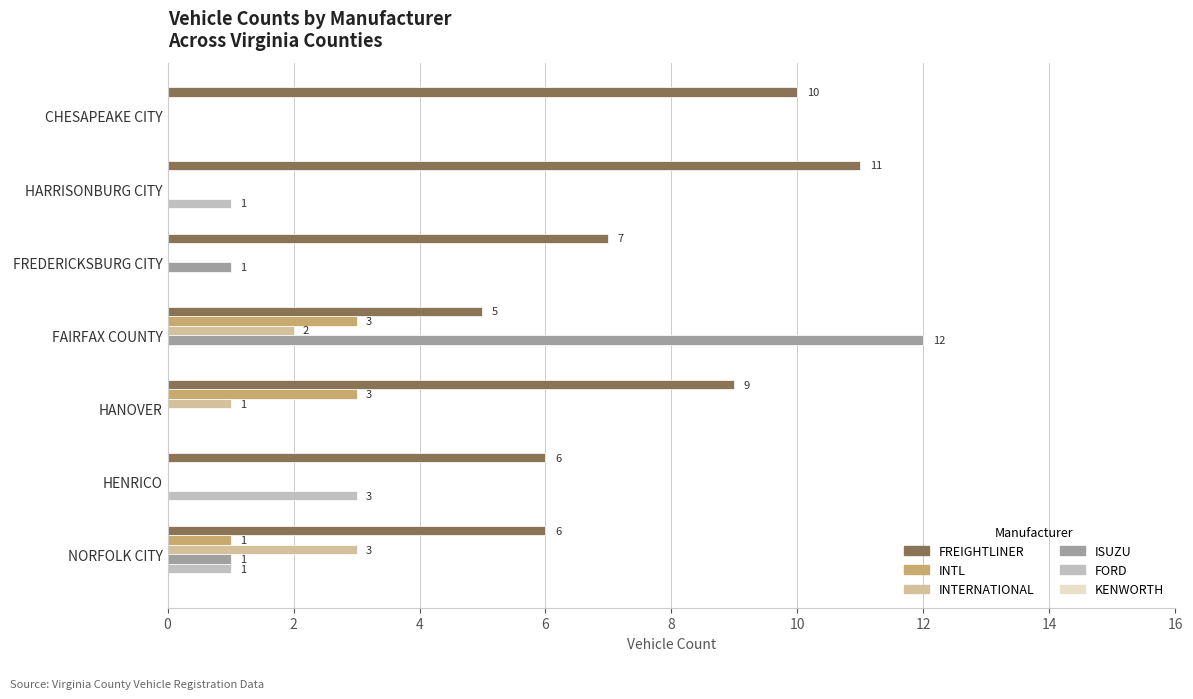

The INTERNATIONAL series shows 0 at FREDERICKSBURG CITY. True or false?

True